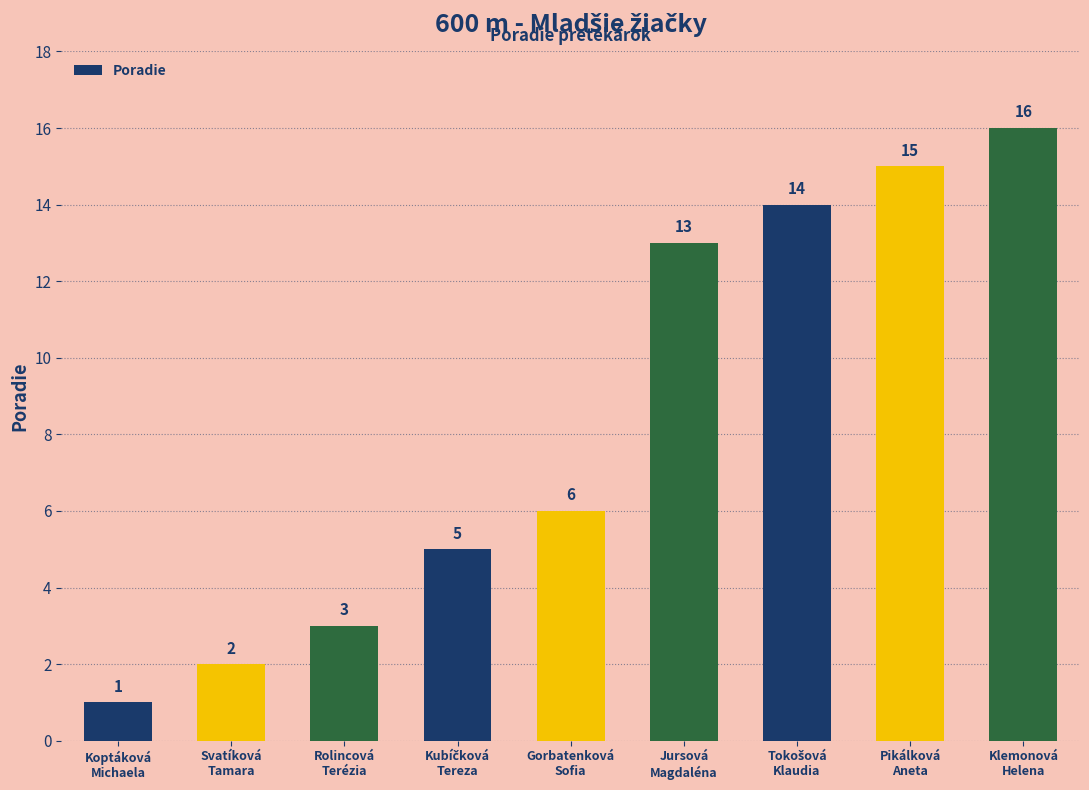

What is the value of the 7th bar from the left?

14